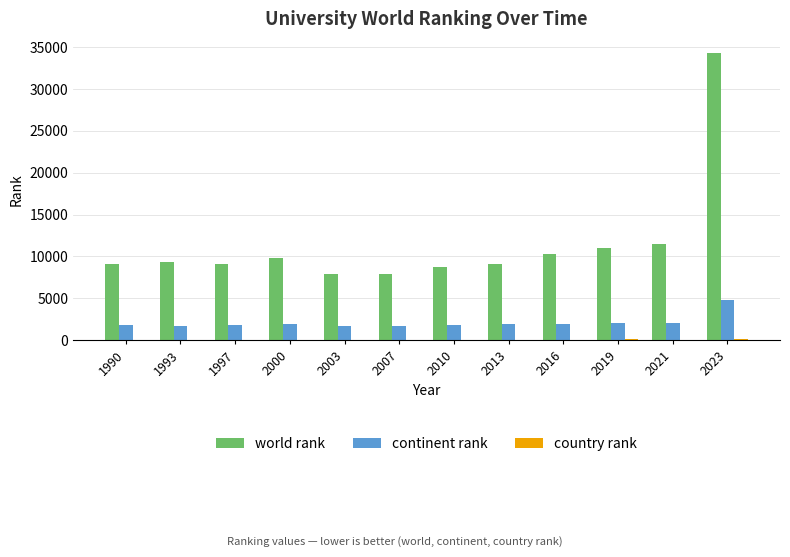

Which category has the highest value across all series?

2023